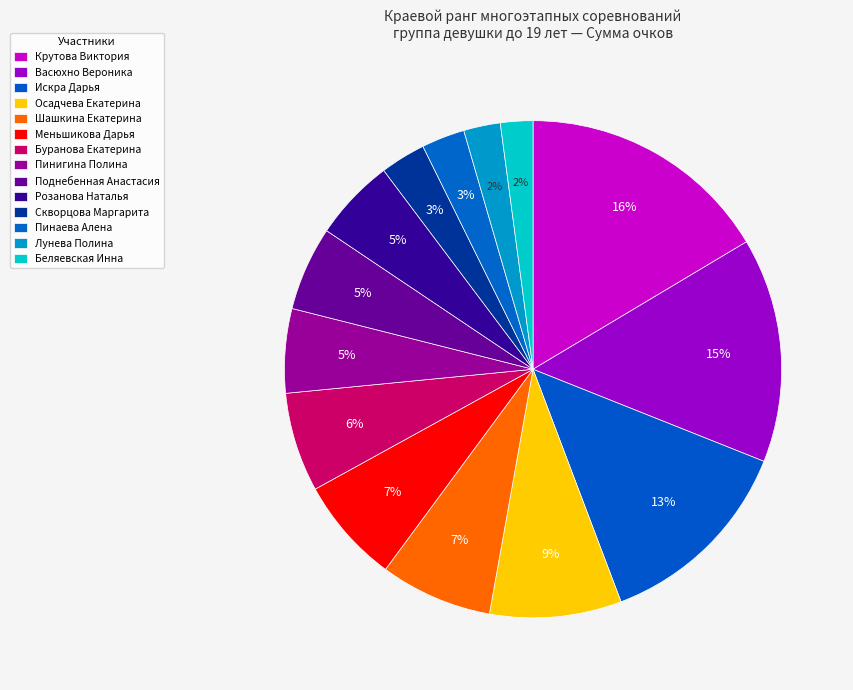

How many slices are in this pie chart?

14